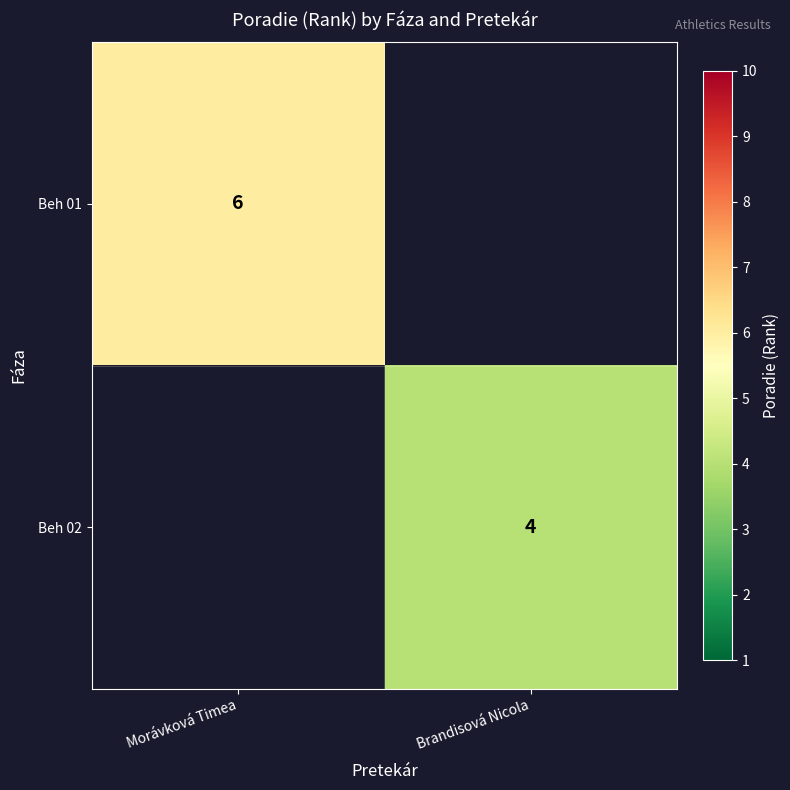

The Beh 02 series shows 1 at Brandisová Nicola. True or false?

False